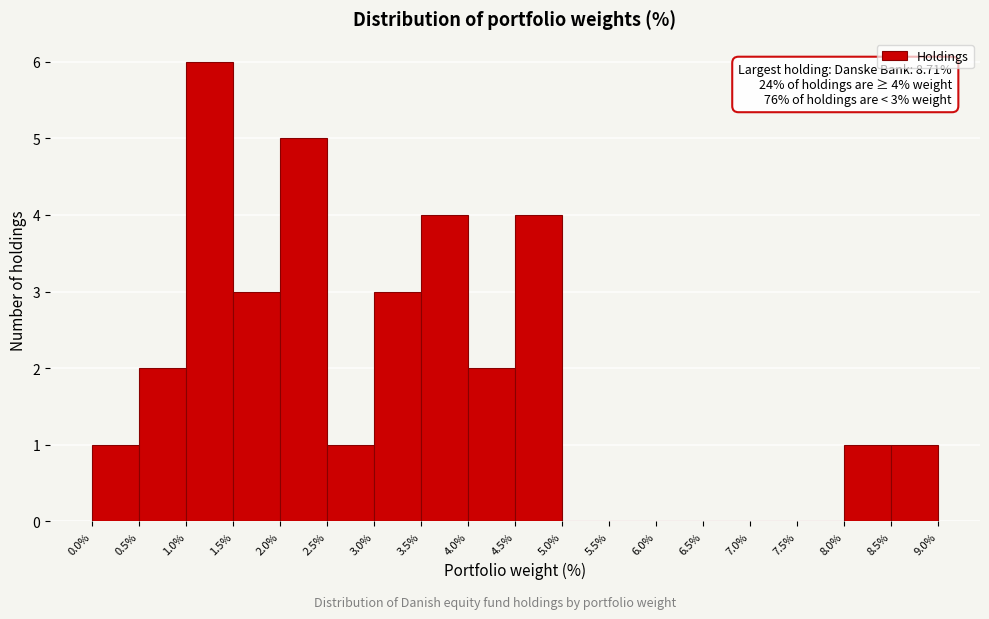

Over which range of the x-axis is the bar tallest?

1.0% to 1.5%